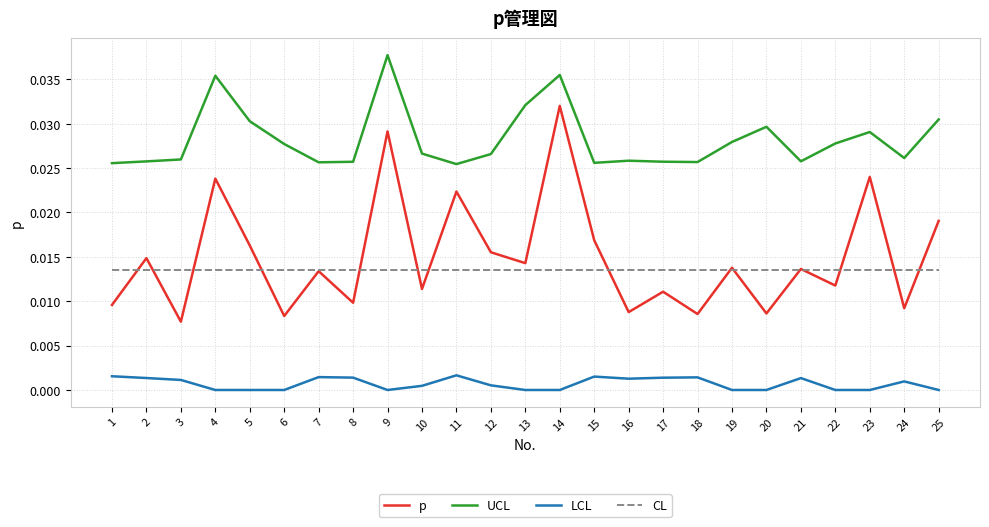

What are all the series names shown in the legend?

p, UCL, LCL, CL